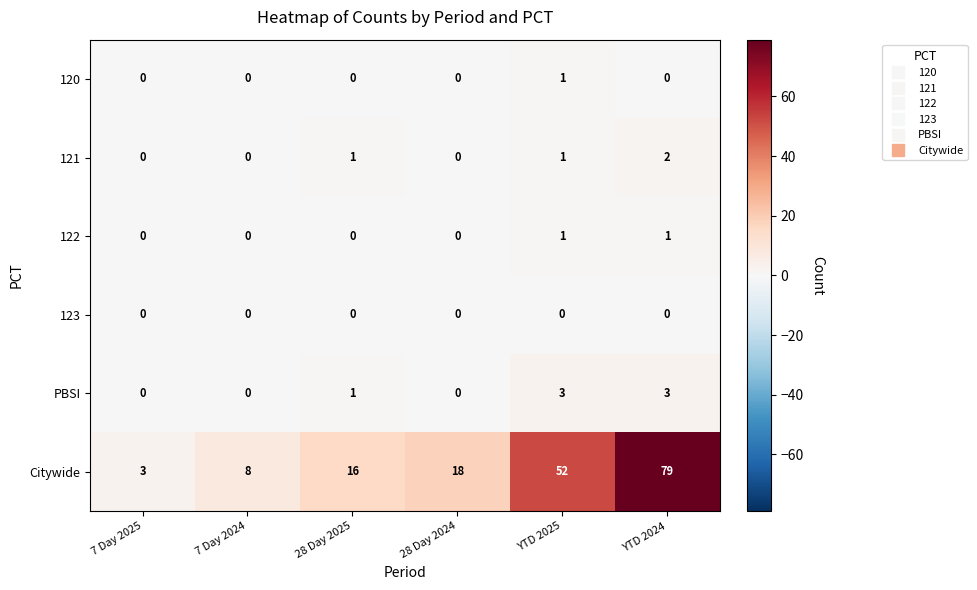

What is the total value across all series at 28 Day 2024?

18